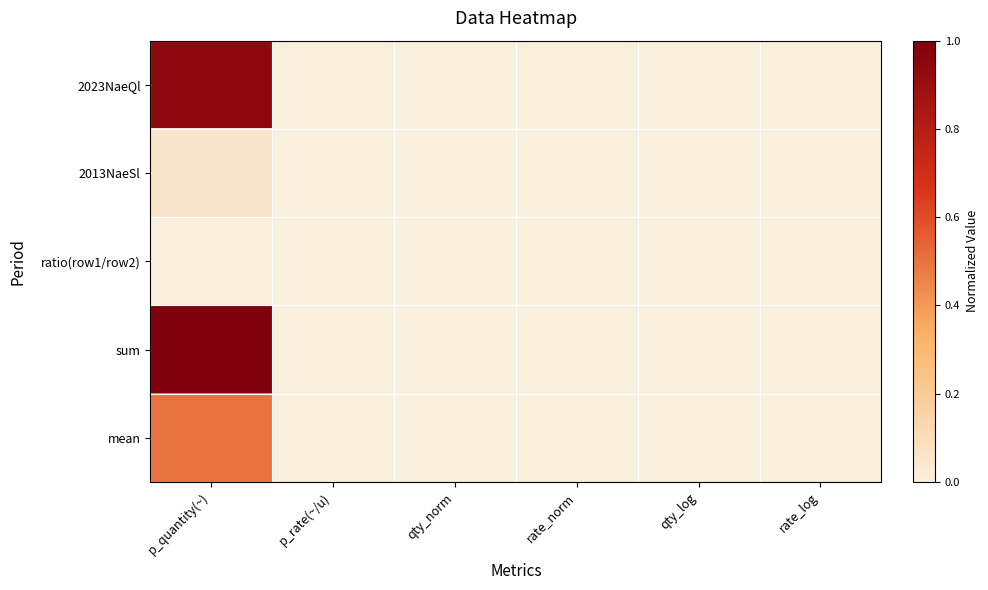

Rank the series at p_rate(~/u) from lowest to highest value.

2013NaeSl, ratio(row1/row2), mean, 2023NaeQl, sum